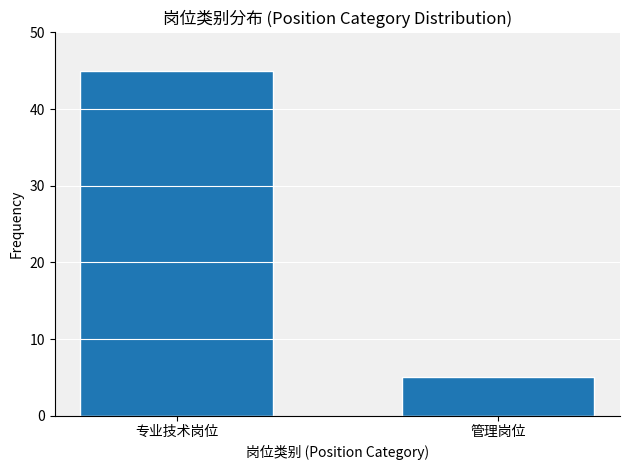

Reading left to right, extract all data points from this chart.

45	5